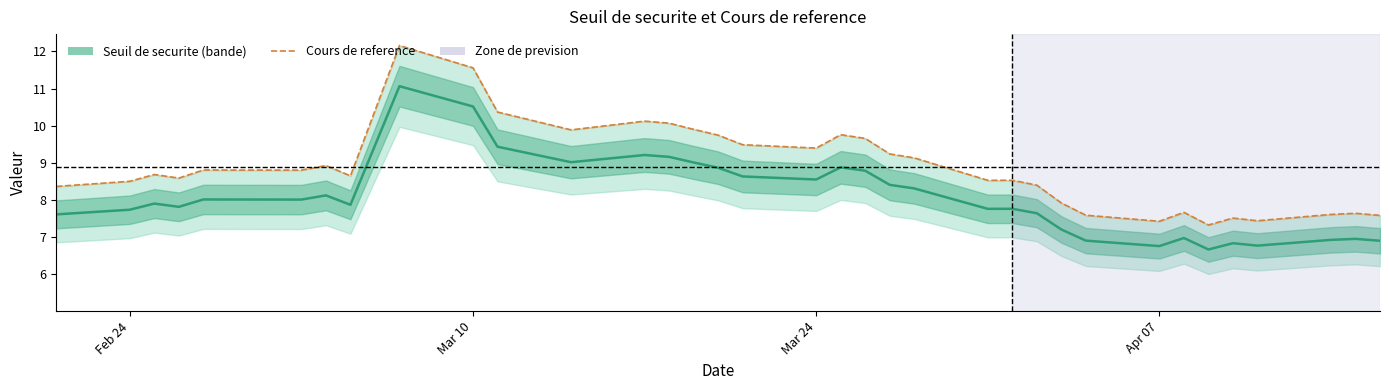

Is this an area chart (filled region under the line)?

No